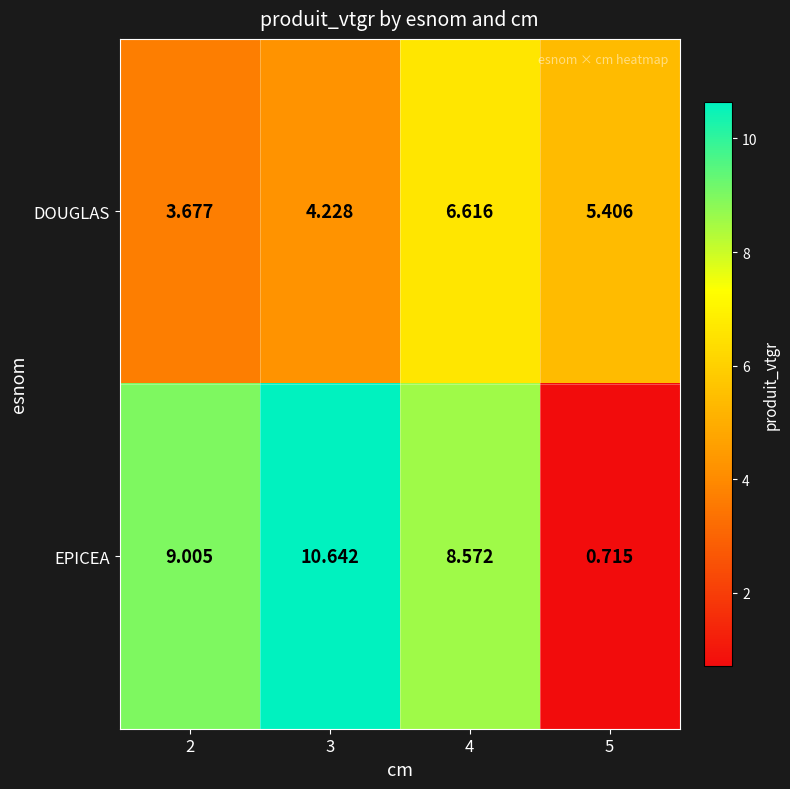

Which series changed the most between 4 and 5?

EPICEA